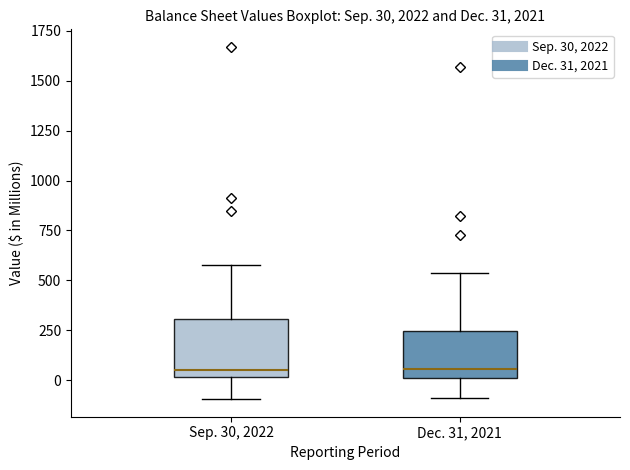

Which box is the tallest, from its lower edge to its upper edge?

Sep. 30, 2022